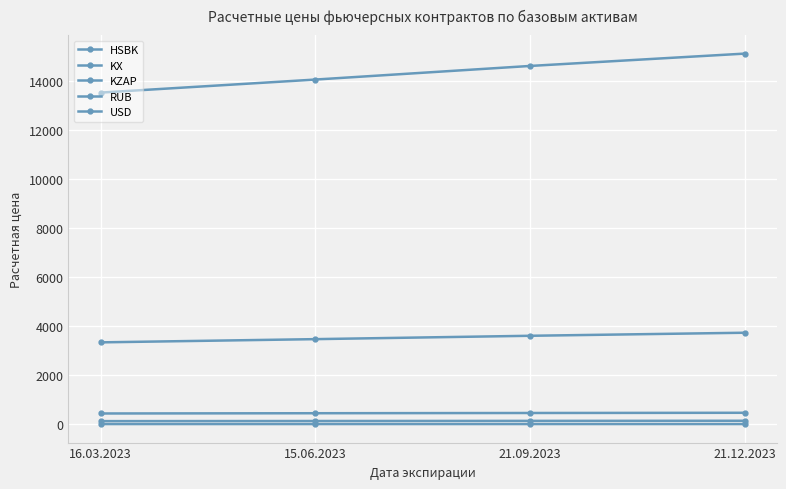

What position from the left is 21.12.2023?

4